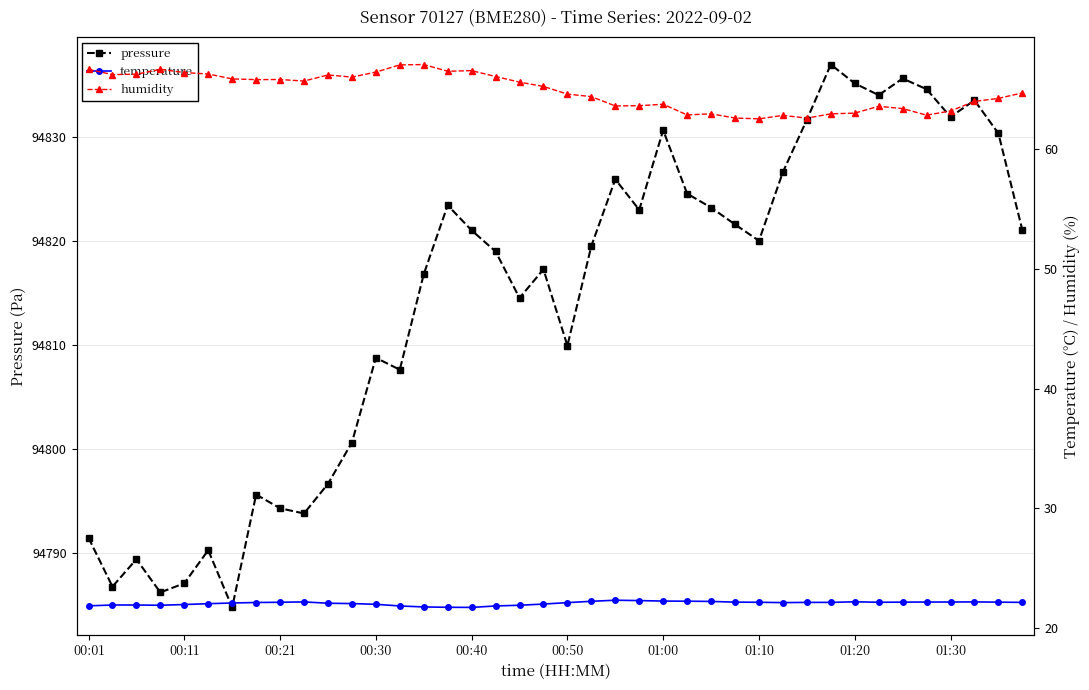

At which label does humidity first exceed 65?

00:01